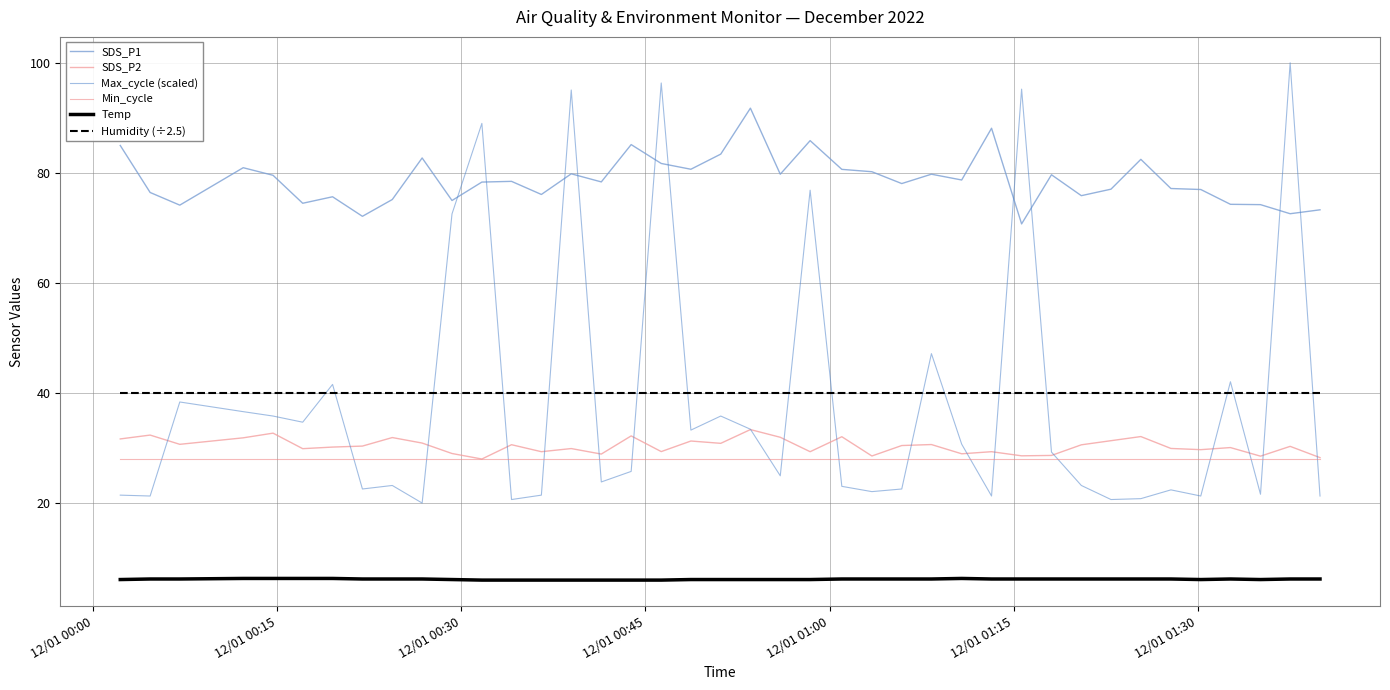

Which series has the largest range (max minus min)?

Max_cycle (scaled)